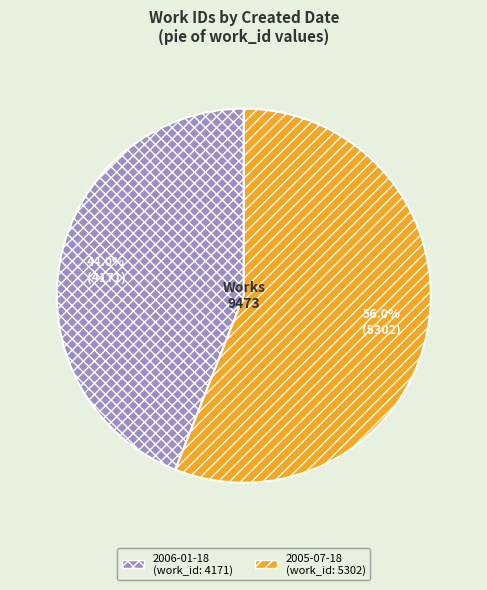

The 2005-07-18 slice represents 45% of the pie. True or false?

False